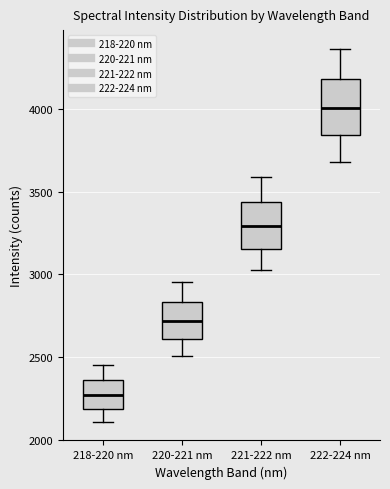

Reading left to right, transcribe this box plot: for each box, give where its median line is, the range the box spans, and where its two whiskers end, as read against the y-axis. The values are not printed on the chart, so give them approximately, as read against the axis.

218-220 nm: median 2250, box 2200 to 2350, whiskers 2100 to 2450
220-221 nm: median 2700, box 2600 to 2850, whiskers 2500 to 2950
221-222 nm: median 3300, box 3150 to 3450, whiskers 3050 to 3600
222-224 nm: median 4000, box 3850 to 4200, whiskers 3700 to 4350